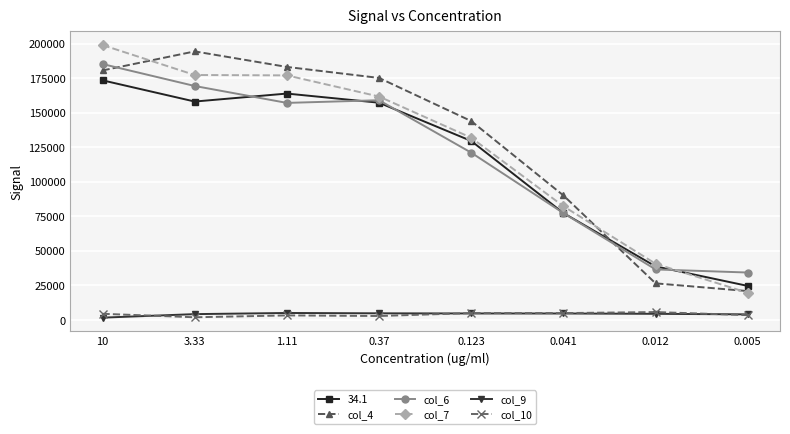

The value of col_10 at 0.012 is 5643. True or false?

True